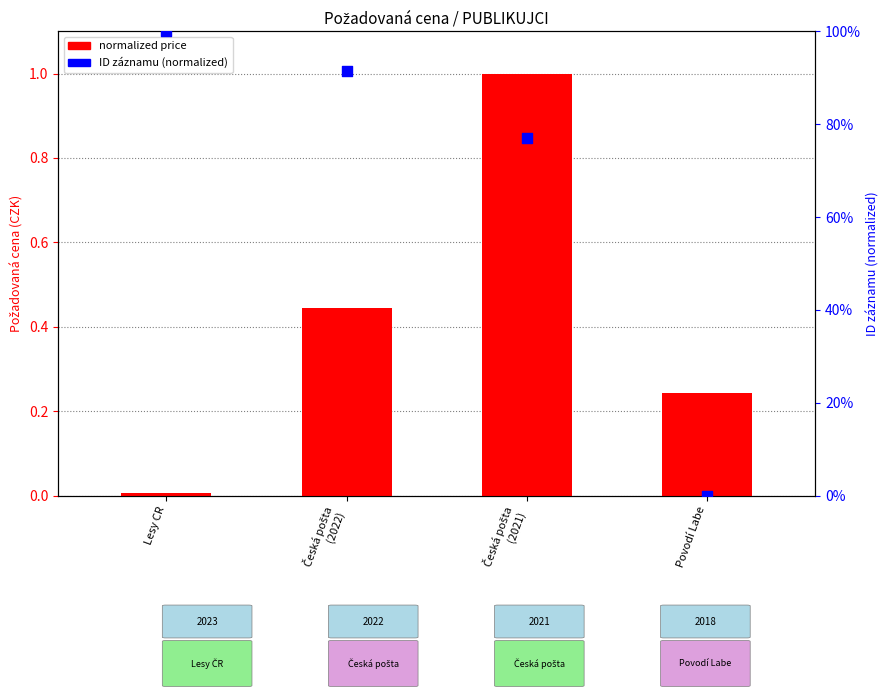

At how many categories does at least one series exceed 0?

4